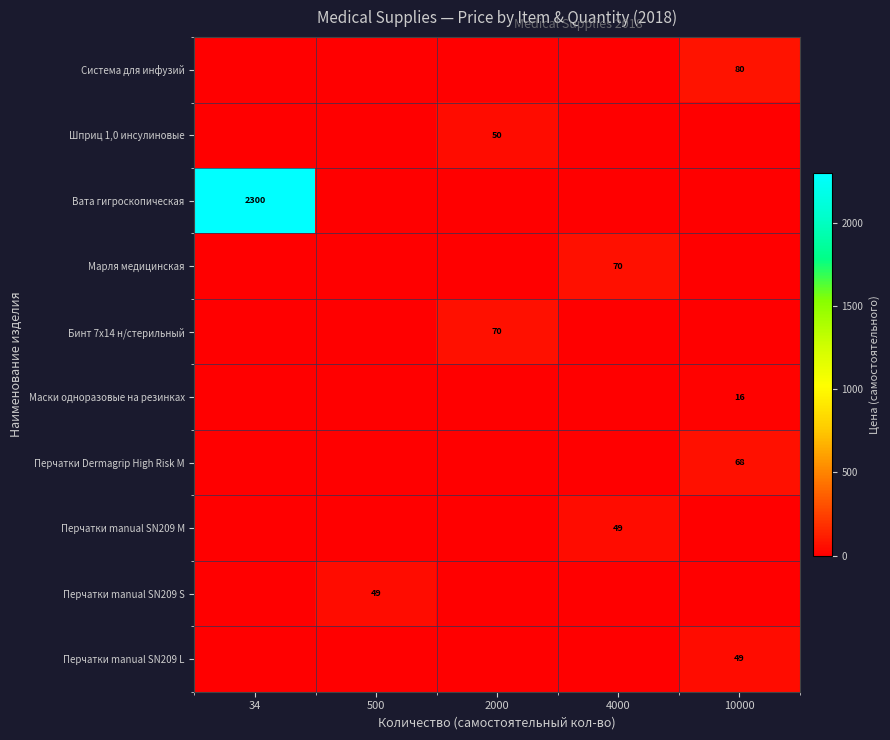

At how many categories does at least one series exceed 191?

1